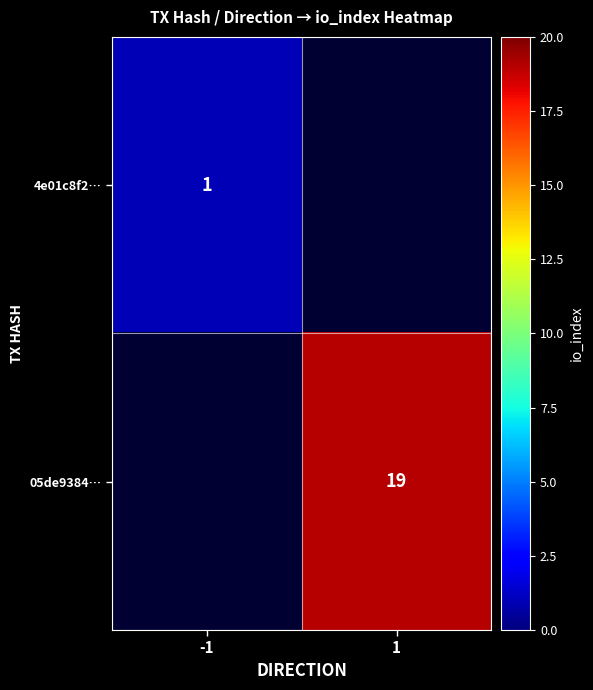

The 05de9384… series shows 7 at 1. True or false?

False